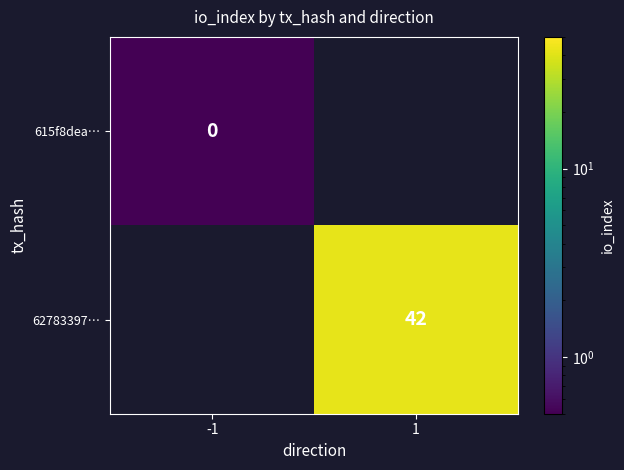

The value of 62783397… at 1 is 70.7. True or false?

False